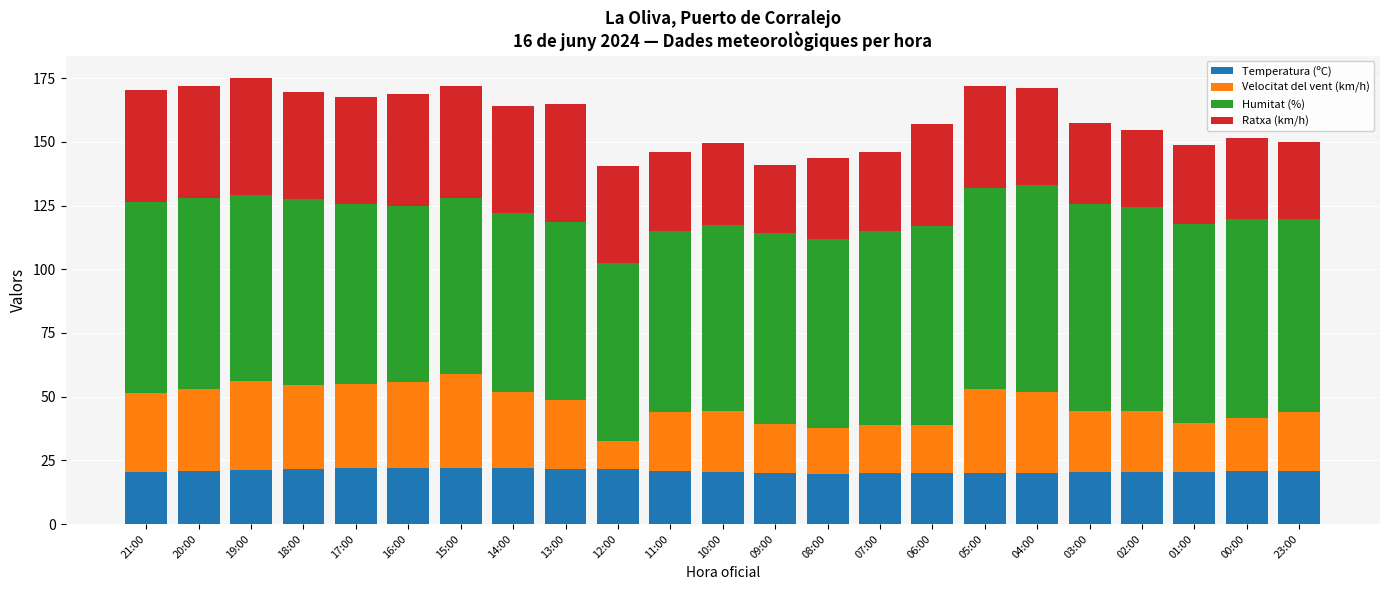

Are the bars grouped side by side (vs. stacked)?

No